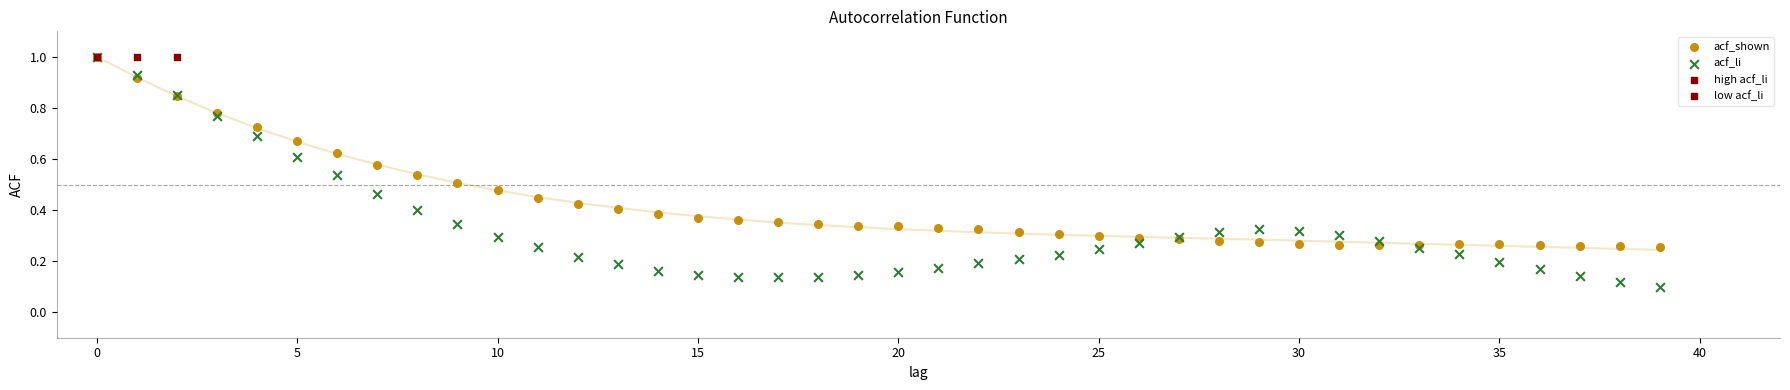

Which series reaches the minimum Y coordinate?

acf_li